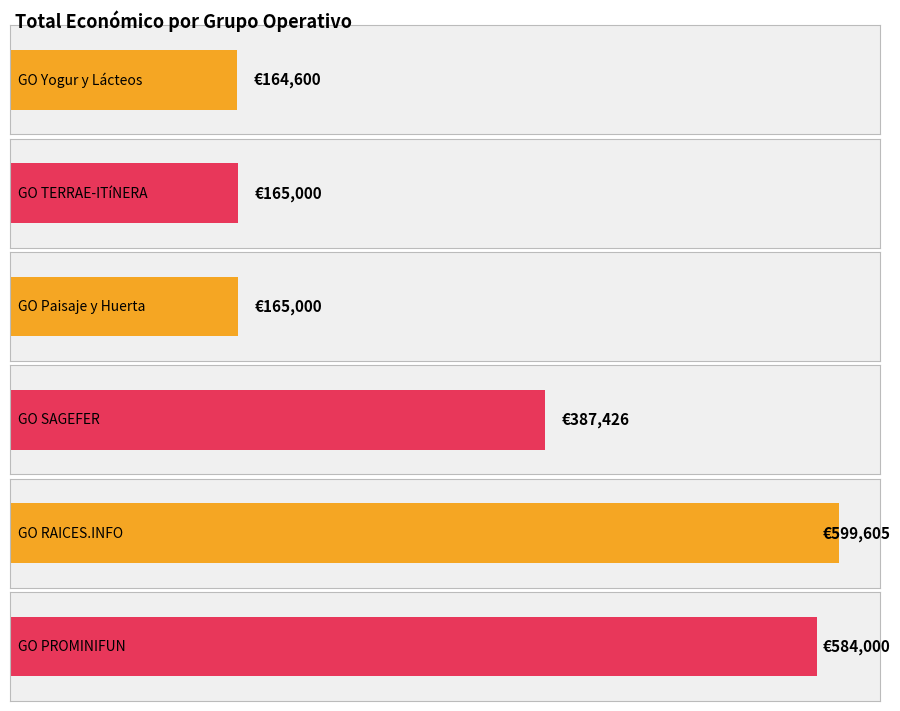

List the labels in order of value, smallest first.

GO Yogur y Lácteos, GO TERRAE-ITíNERA, GO Paisaje y Huerta, GO SAGEFER, GO PROMINIFUN, GO RAICES.INFO